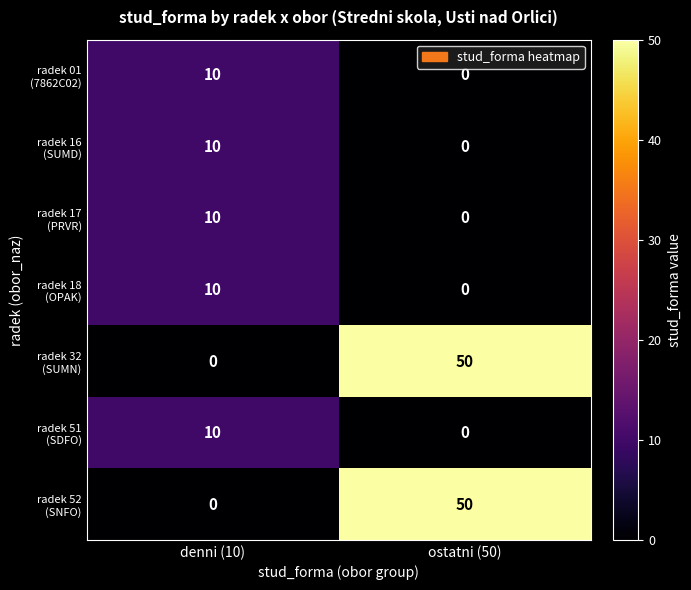

At which category is the sum across all series the highest?

ostatni (50)